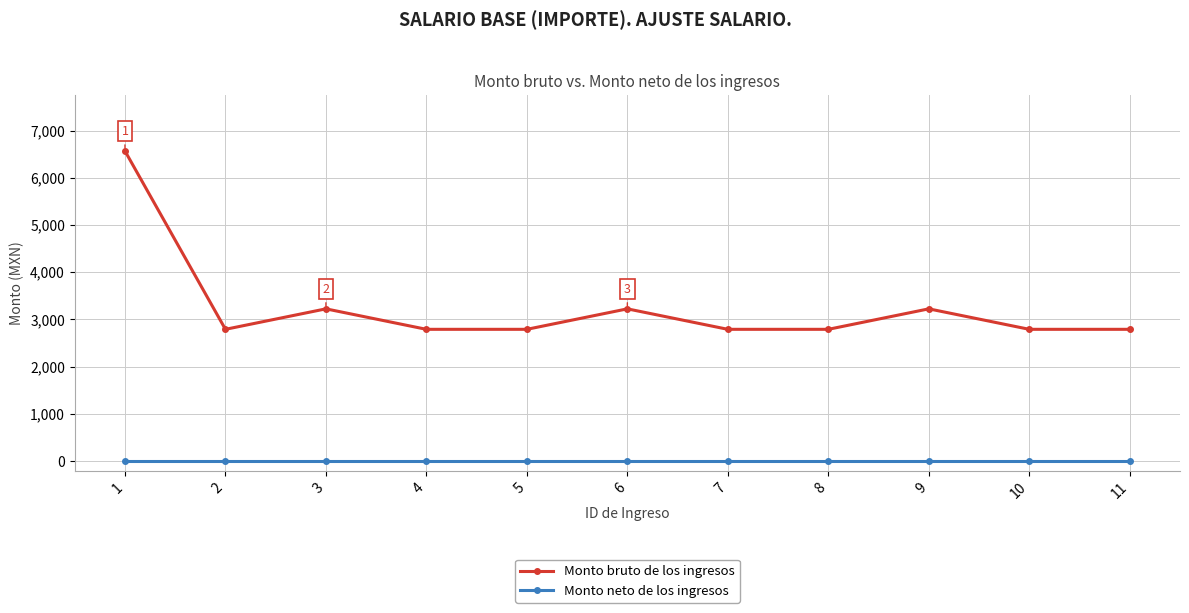

True or false: Monto neto de los ingresos and Monto bruto de los ingresos intersect in this chart.

False